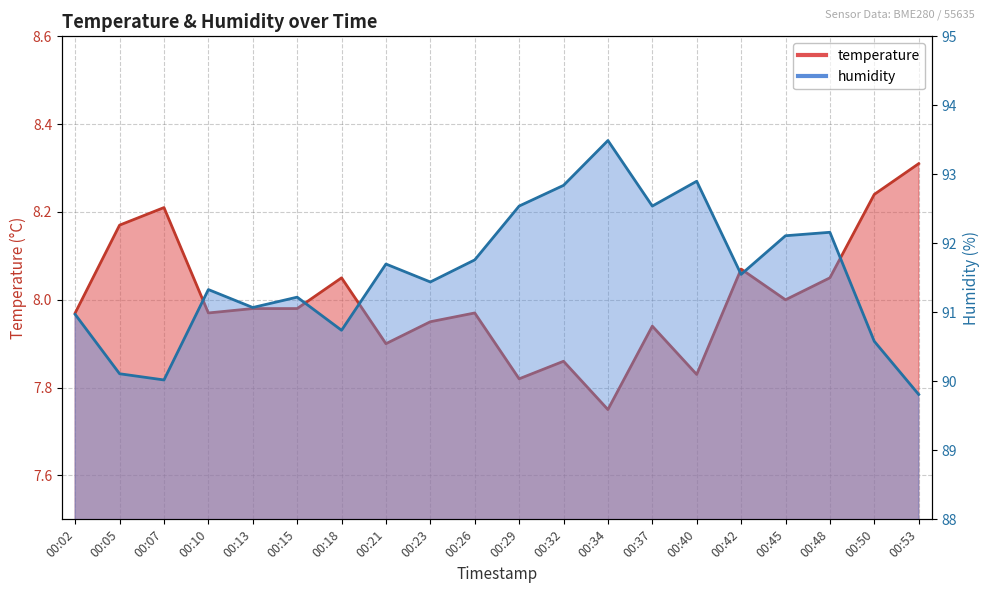

What is the total value across all series at 00:26?

99.7